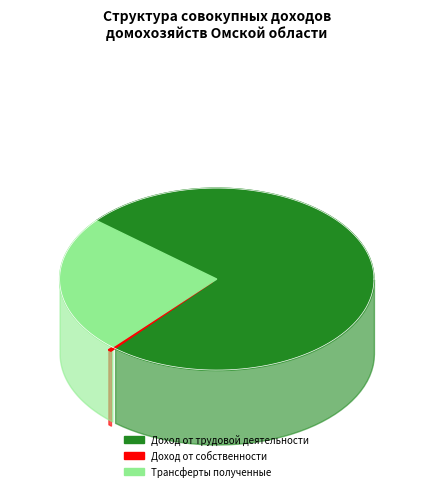

The Трансферты полученные slice represents 25% of the pie. True or false?

True